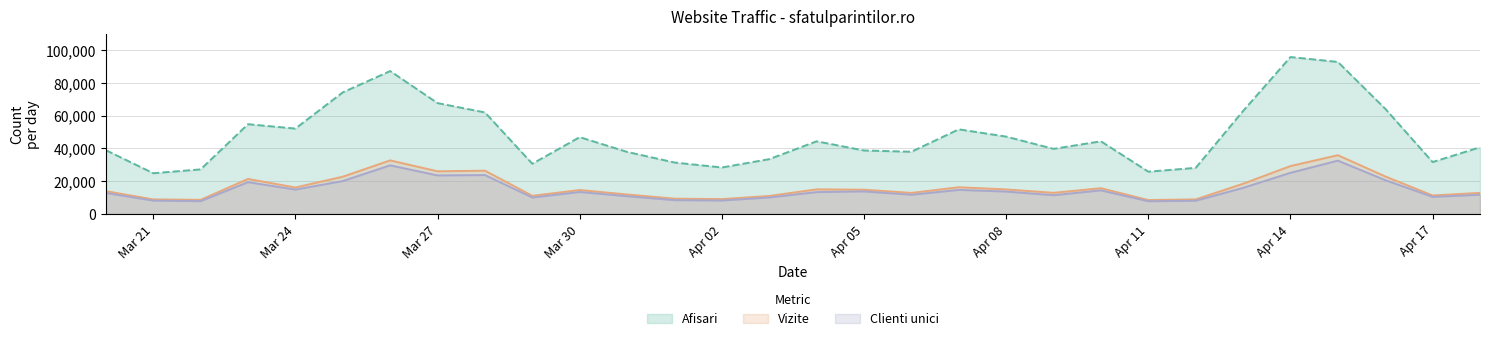

Is it true that Vizite equals 14804 at Apr 05?

True